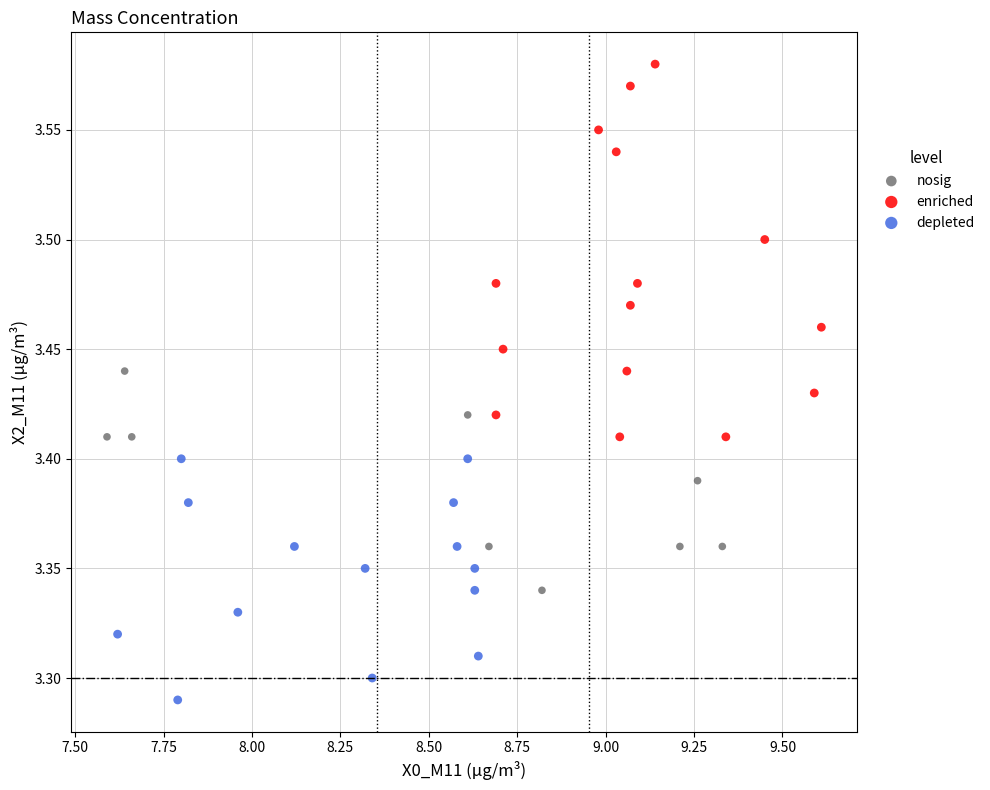

What are all the series names shown in the legend?

nosig, enriched, depleted